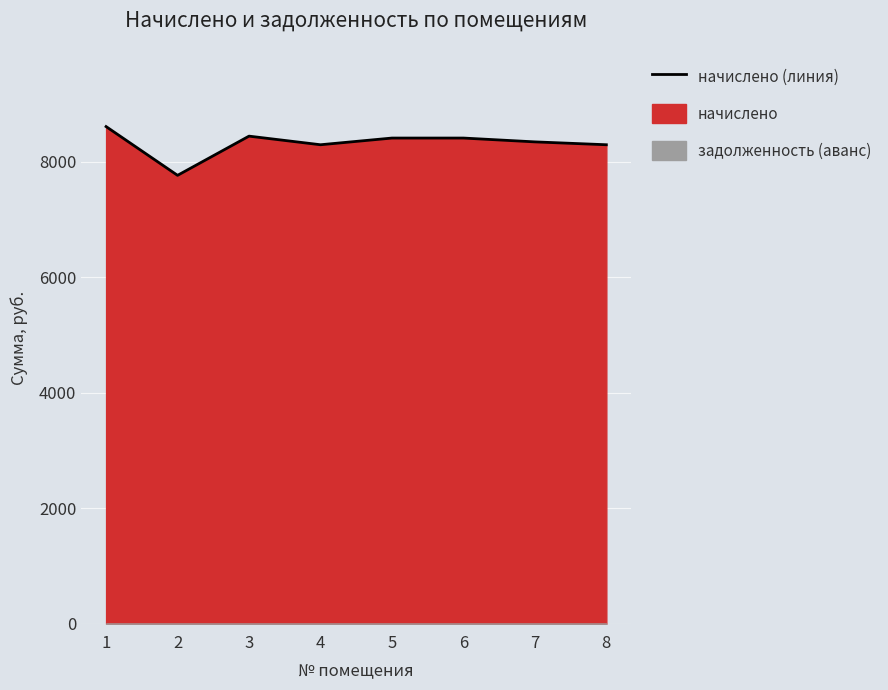

What is the average value?

8323.5